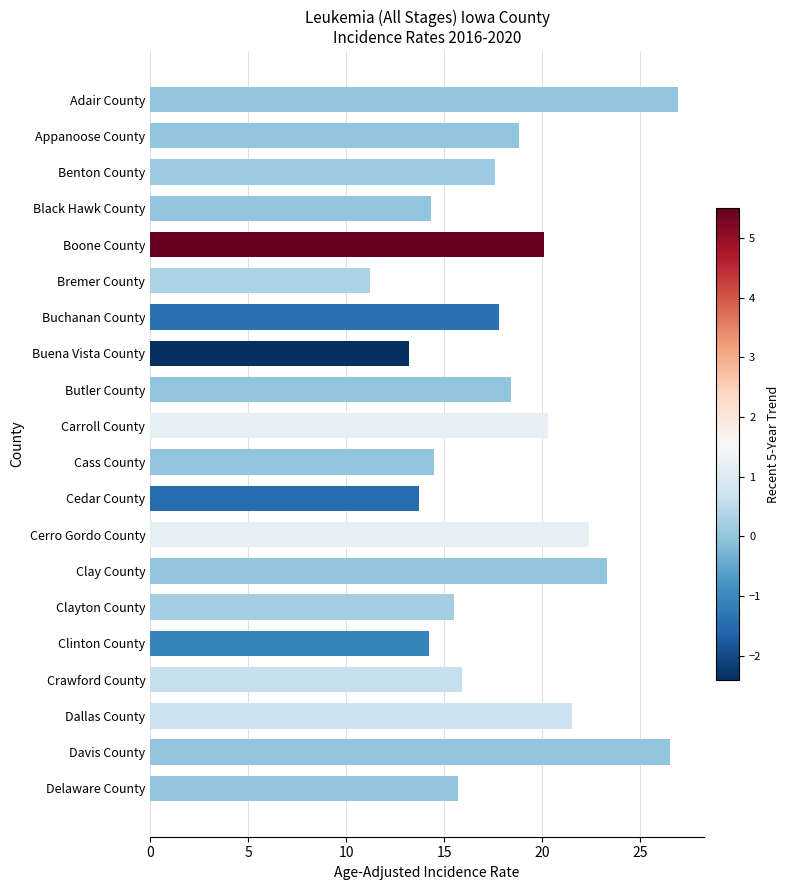

What is the smallest value displayed?

11.2